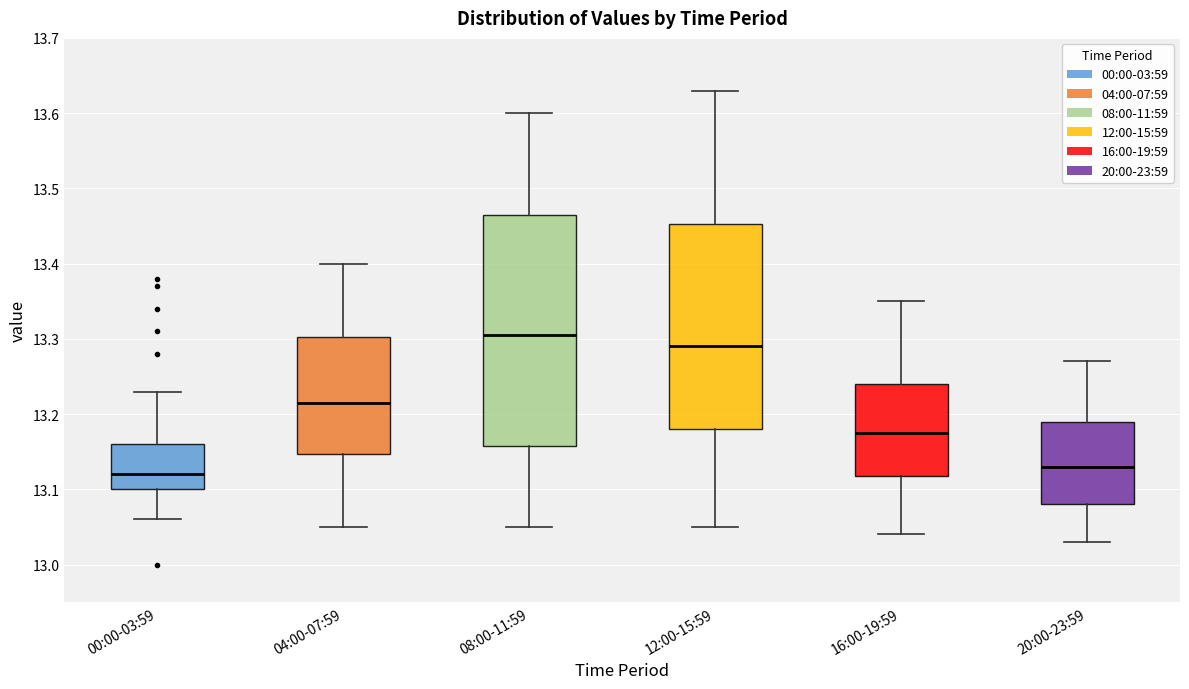

Comparing the boxes themselves (not the whiskers), which one is the tallest?

08:00-11:59